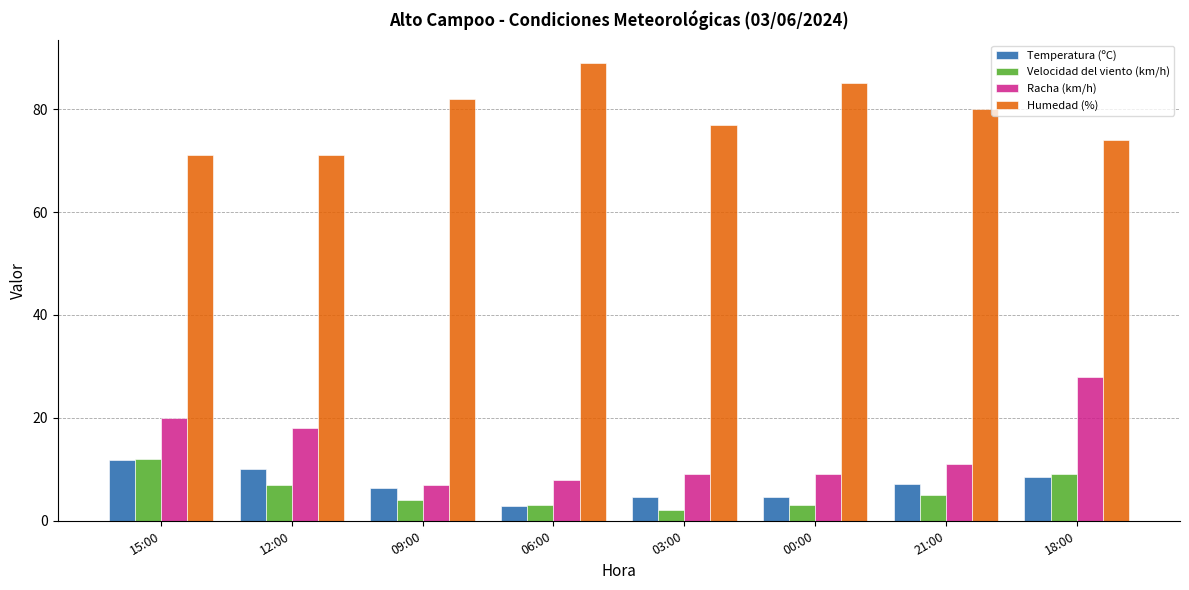

Does the chart contain any negative values?

No